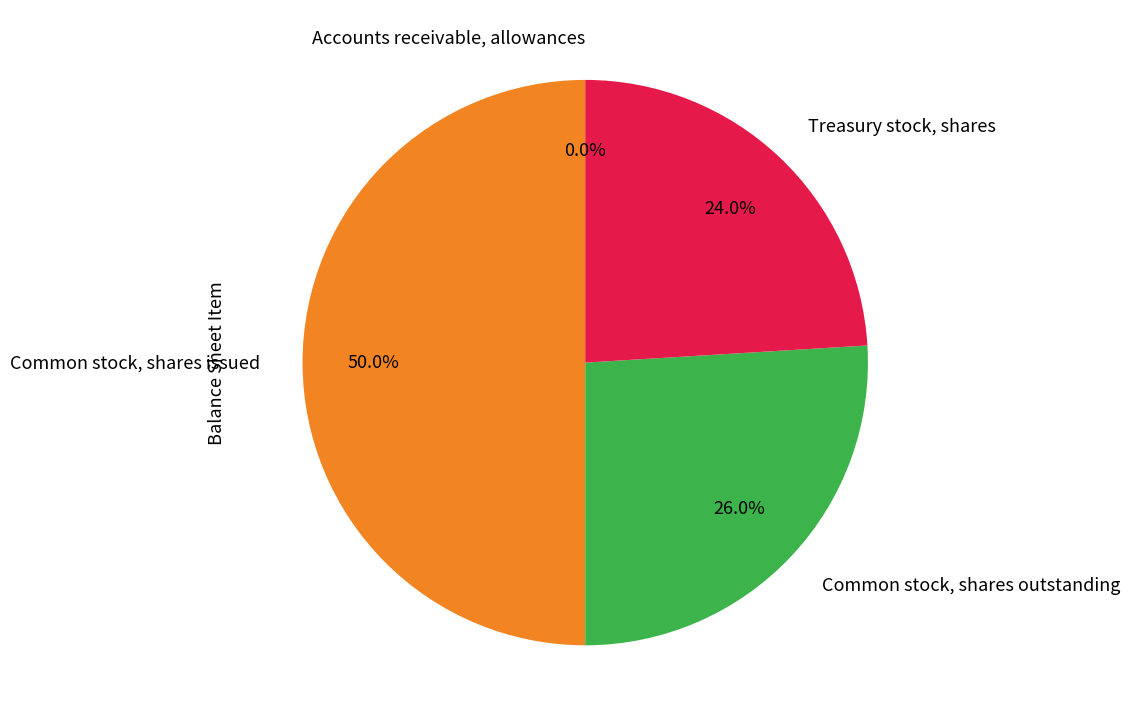

Between Common stock, shares outstanding and Common stock, shares issued, which is larger?

Common stock, shares issued